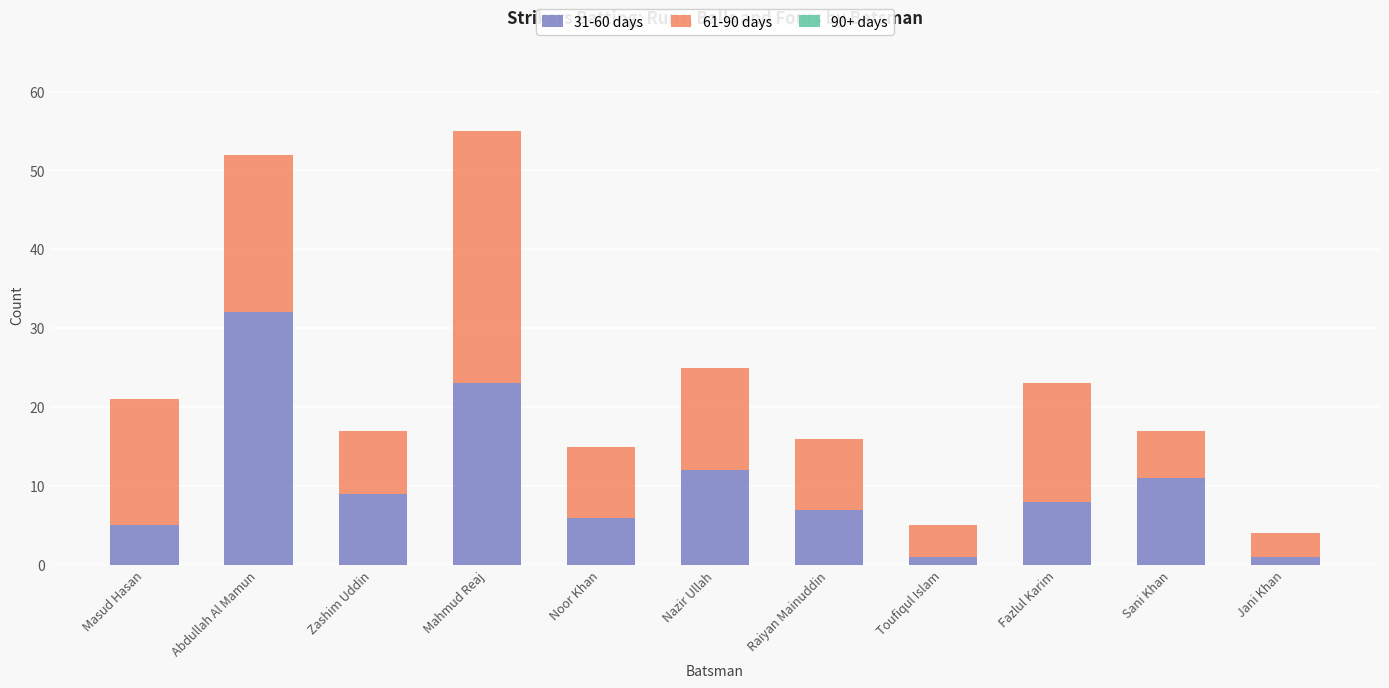

The 31-60 days series shows 32 at Abdullah Al Mamun. True or false?

True